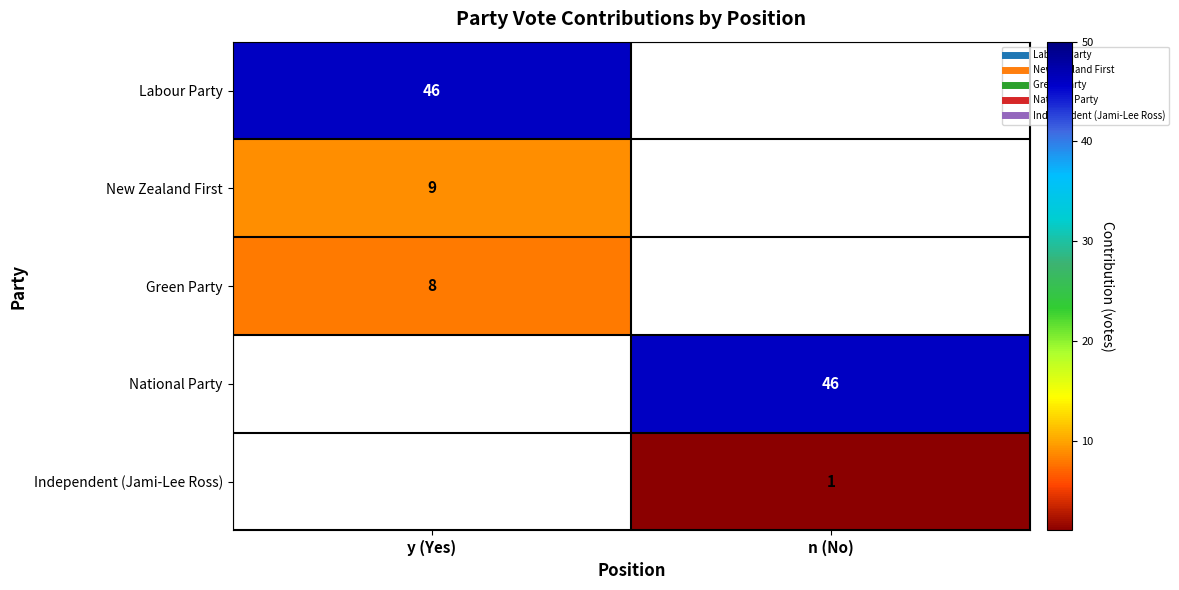

How many values in Labour Party are above zero?

1